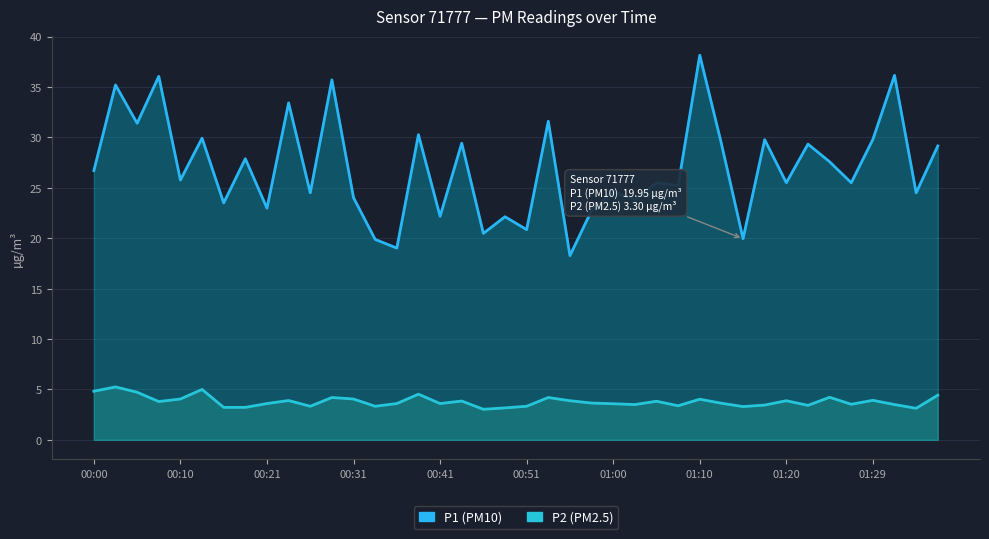

Is it true that P1 (PM10) equals 9.7 at 23?

False